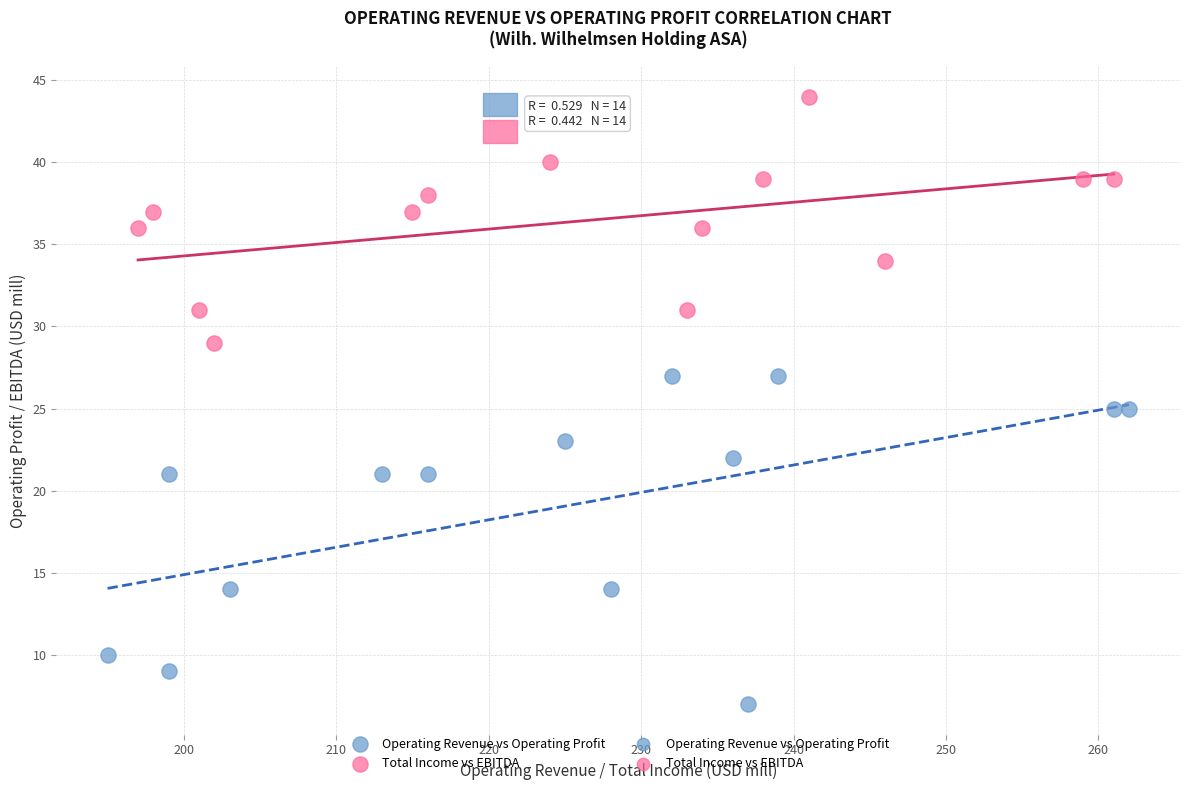

Which series contains the highest Y value?

Total Income vs EBITDA